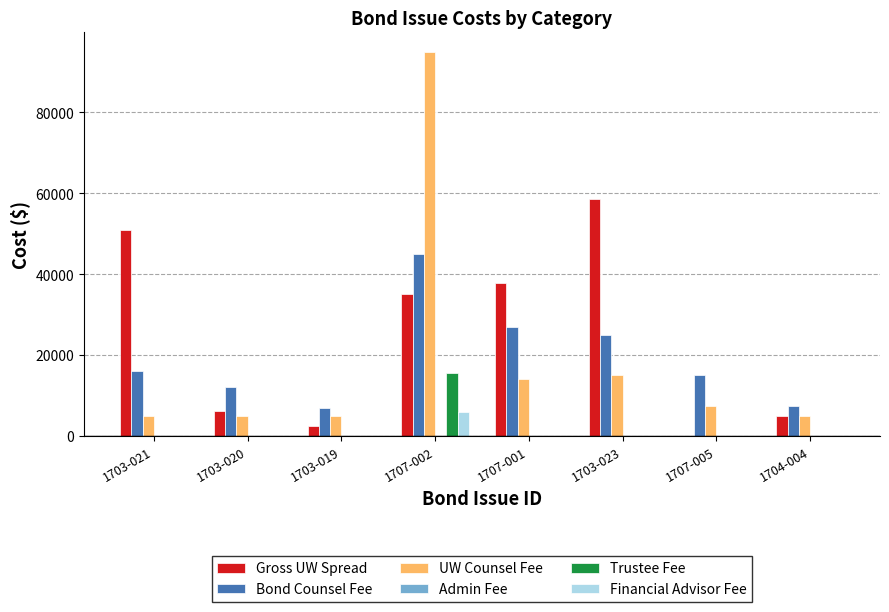

What is the average value of the Financial Advisor Fee series?

750.0